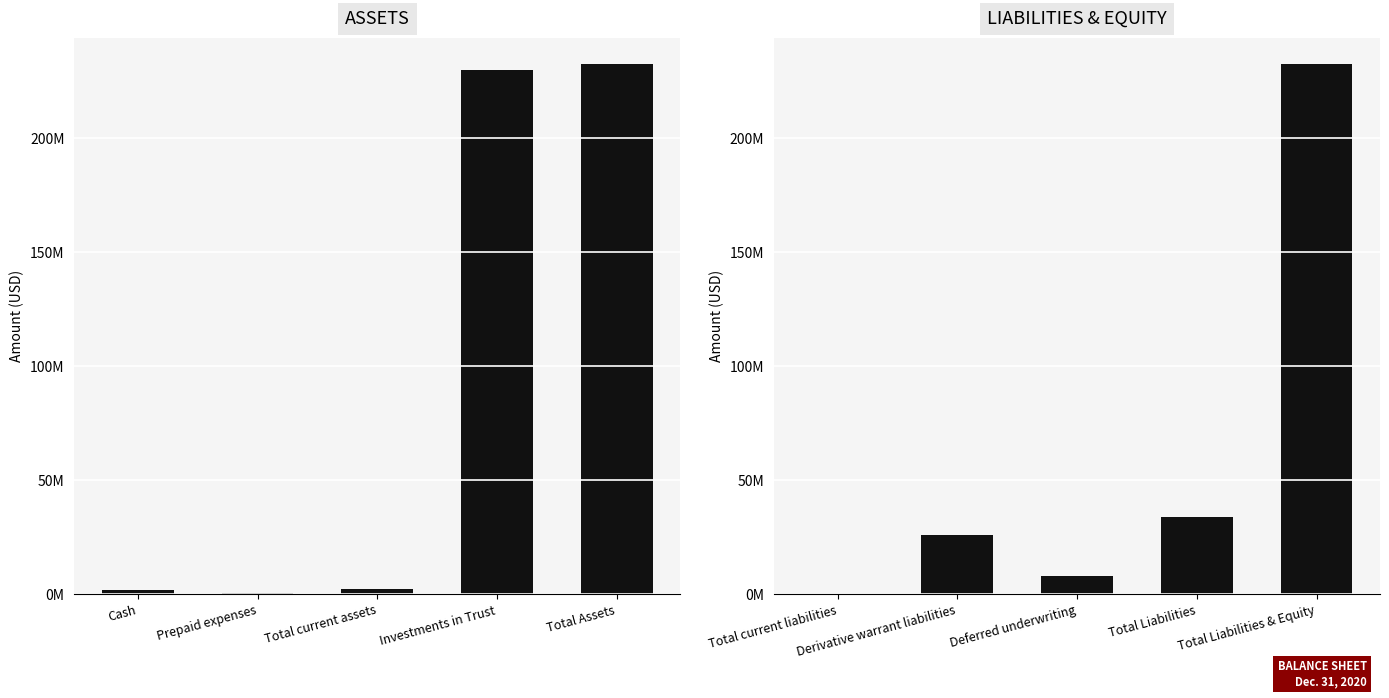

Are the bars grouped side by side (vs. stacked)?

Yes